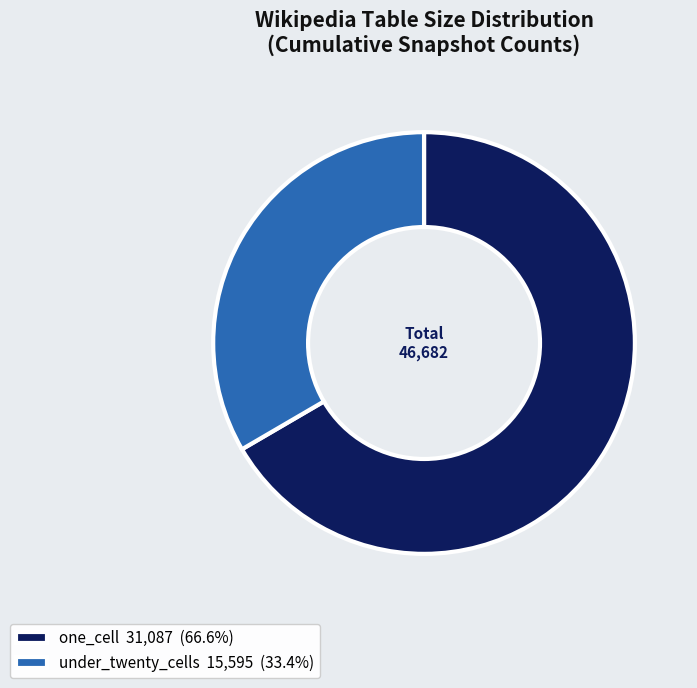

What is the ratio of the value at under_twenty_cells 15,595 (33.4%) to the value at one_cell 31,087 (66.6%)?

0.5